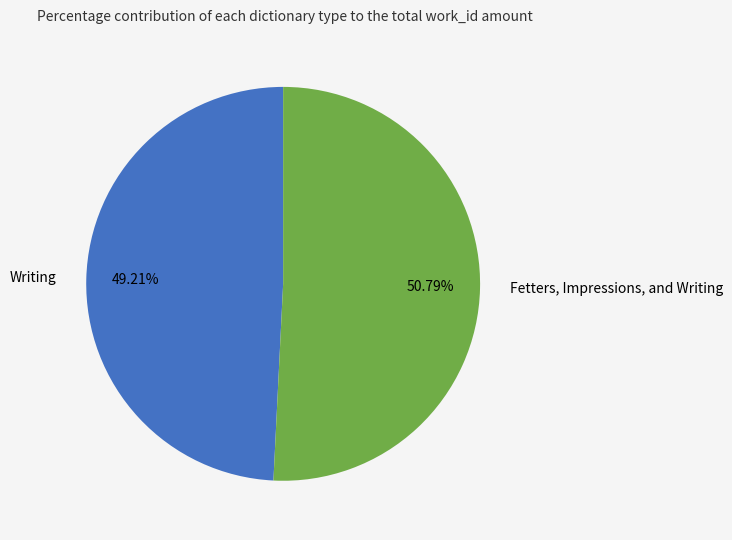

True or false: Fetters, Impressions, and Writing accounts for 56% of the total.

False